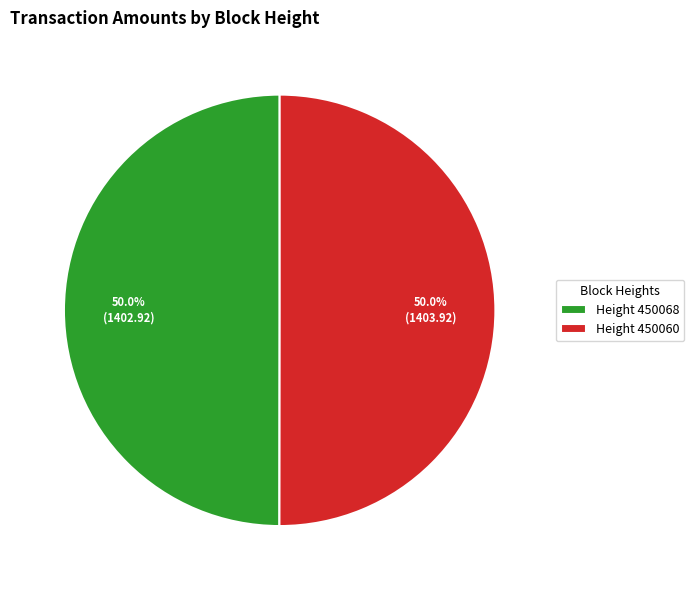

What percentage do Height 450060 and Height 450068 together represent?

100.0%